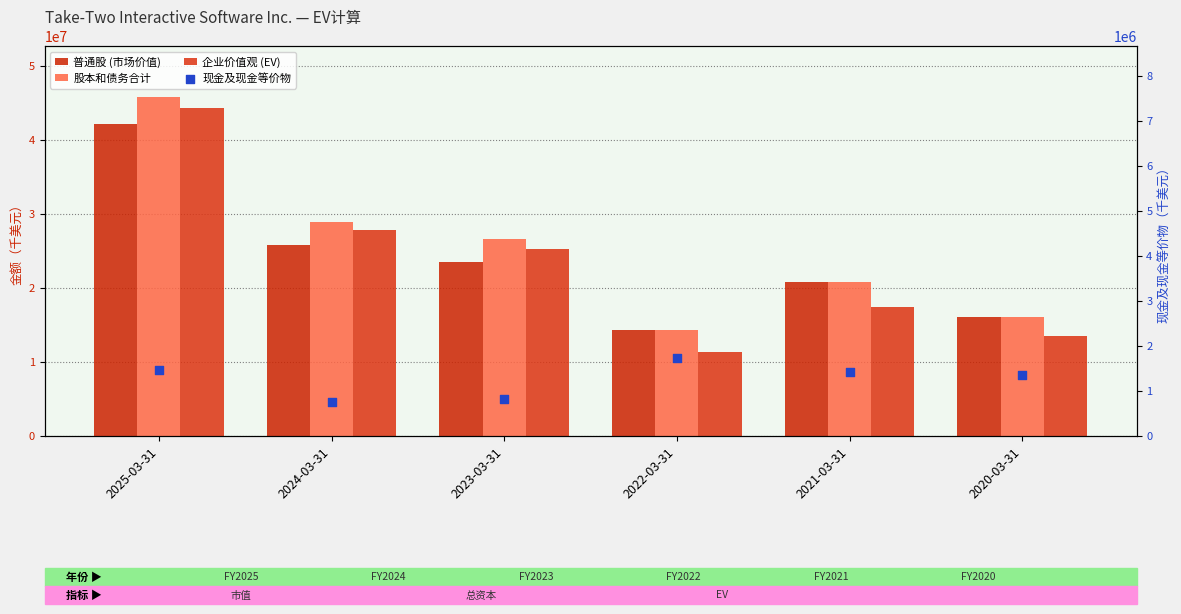

Which series contains the highest Y value?

股本和债务合计